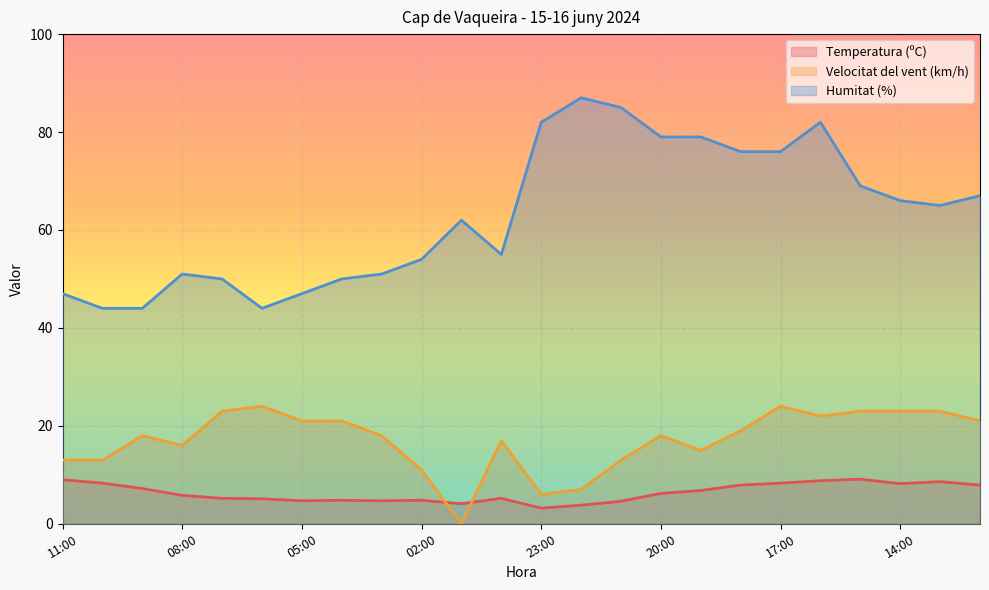

What is the sum of all Temperatura (ºC) values?

152.3